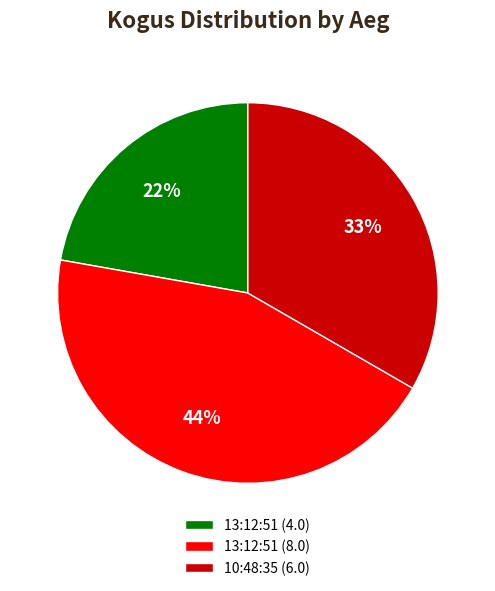

To the nearest percent, what percentage of the pie is 13:12:51 (8.0)?

44%